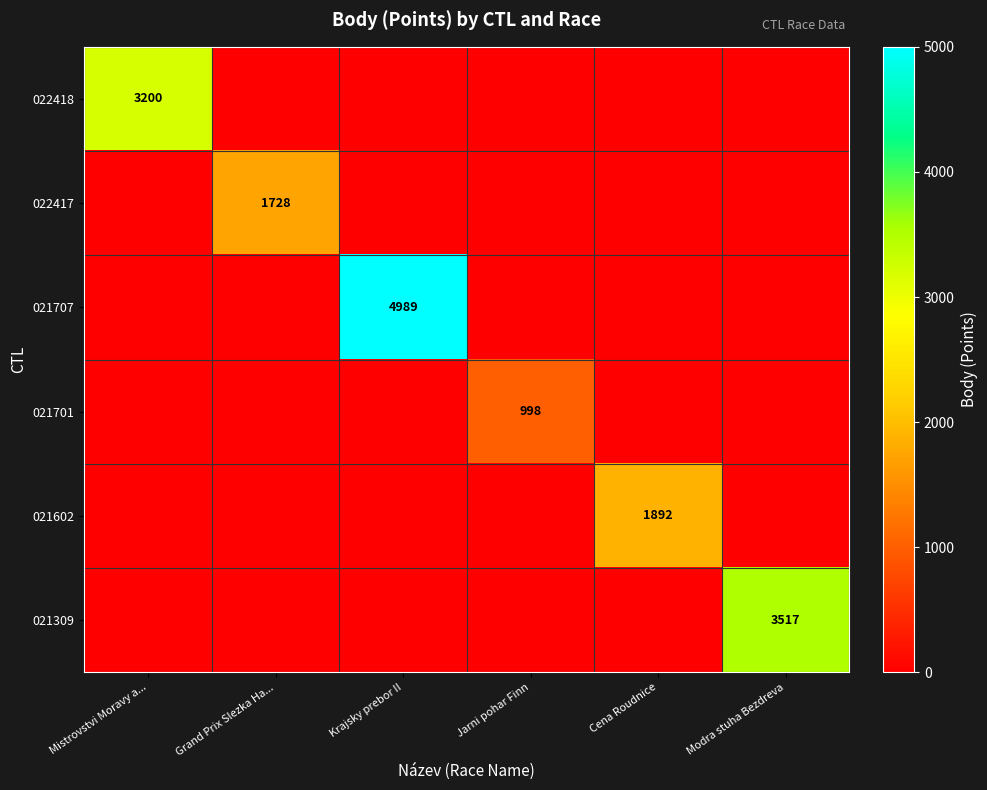

The value of 021701 at Jarni pohar Finn is 623. True or false?

False